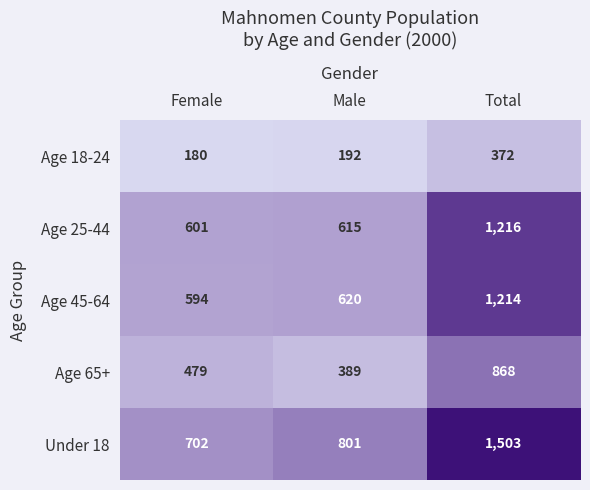

Reading left to right, transcribe all the data shown in this chart.

Age 18-24: Female=180	Male=192	Total=372
Age 25-44: Female=601	Male=615	Total=1216
Age 45-64: Female=594	Male=620	Total=1214
Age 65+: Female=479	Male=389	Total=868
Under 18: Female=702	Male=801	Total=1503